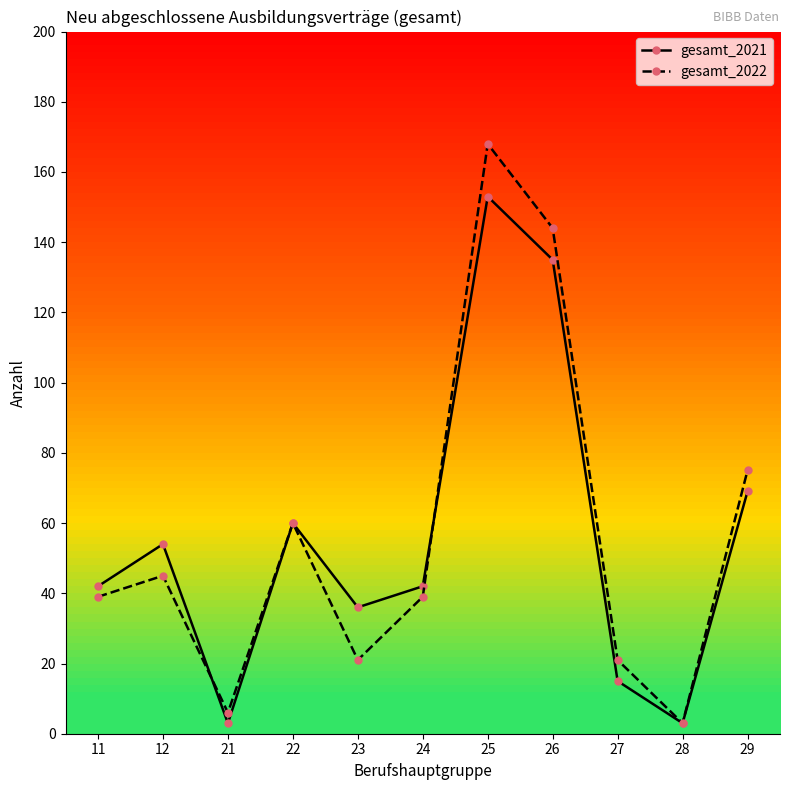

At 12, list the series in order from smallest to largest.

gesamt_2022, gesamt_2021